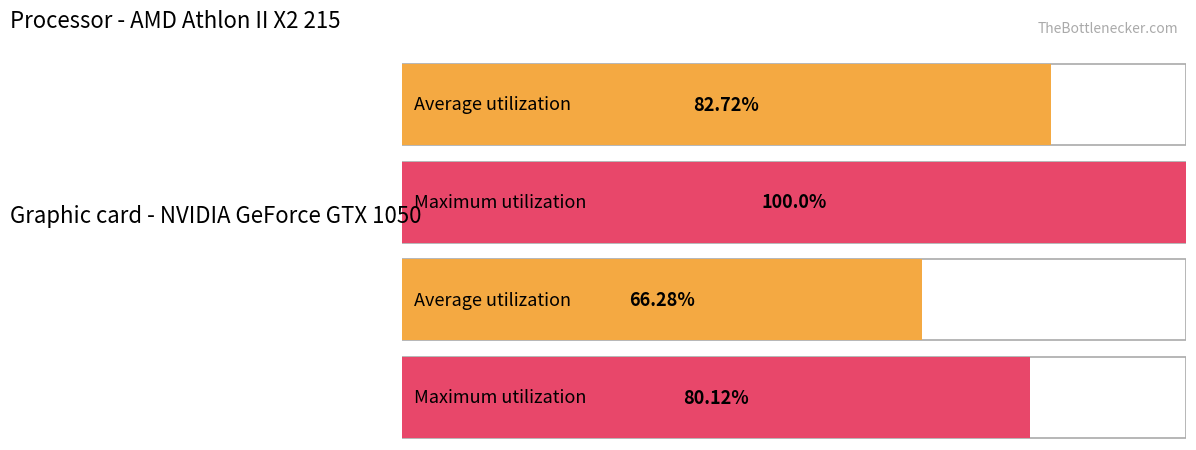

At which category is the sum across all series the highest?

A2